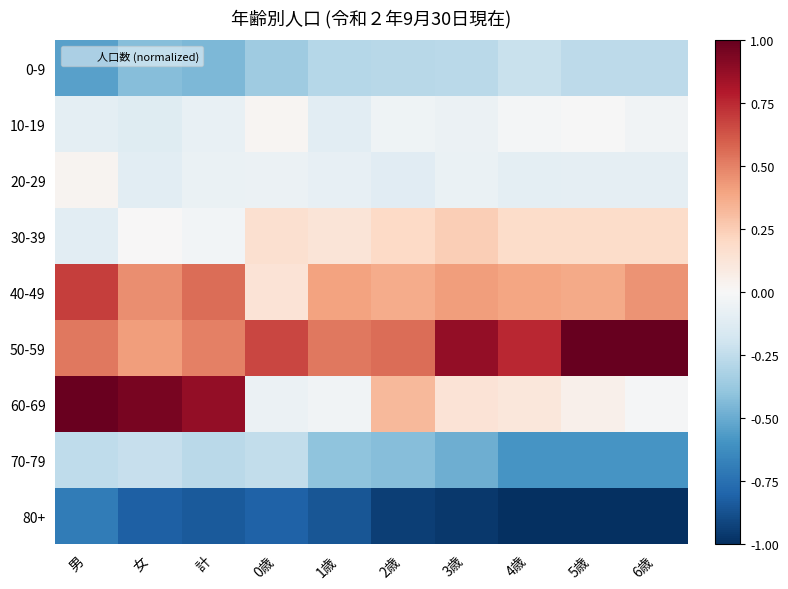

Count the number of categories in the chart.

10